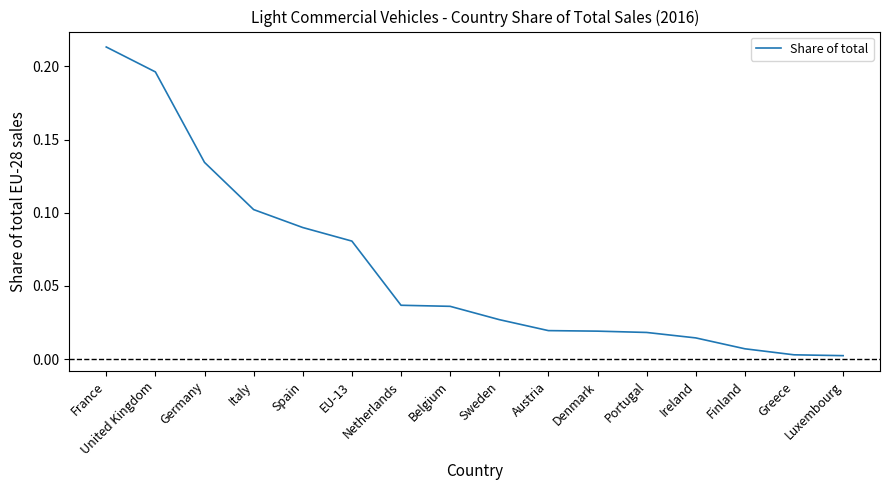

Is this an area chart (filled region under the line)?

No